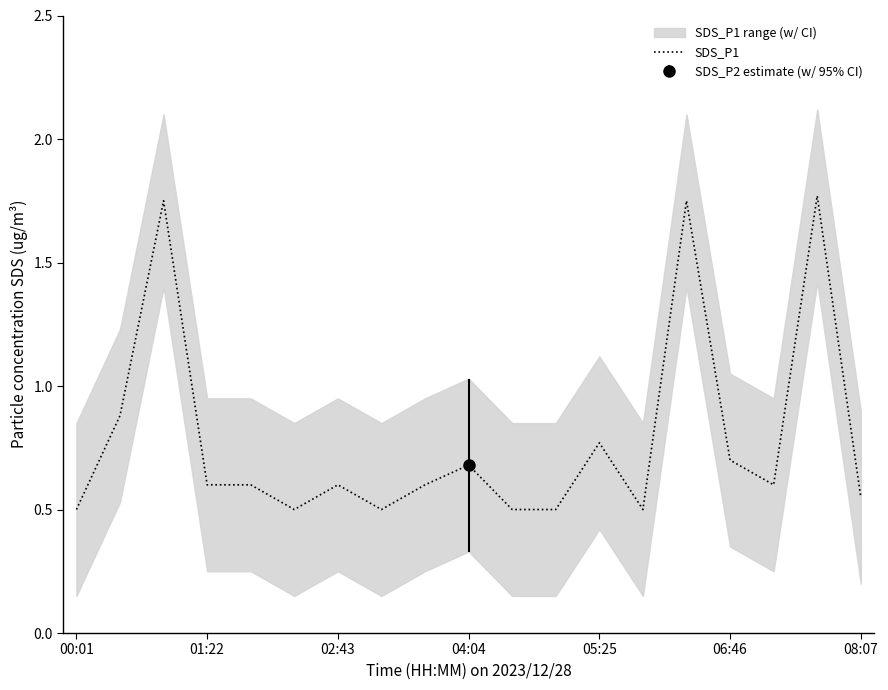

Is it true that SDS_P1 equals 0.7 at 04:04?

True